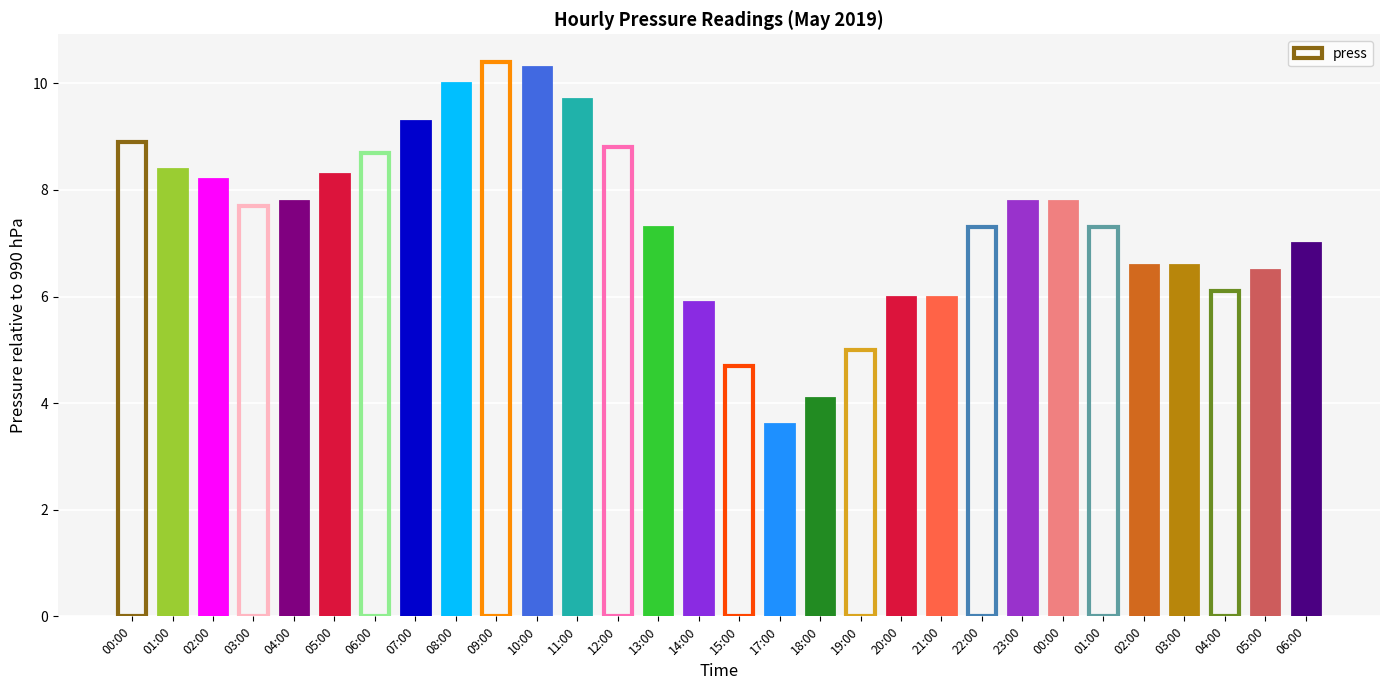

How many values are below 997?

11